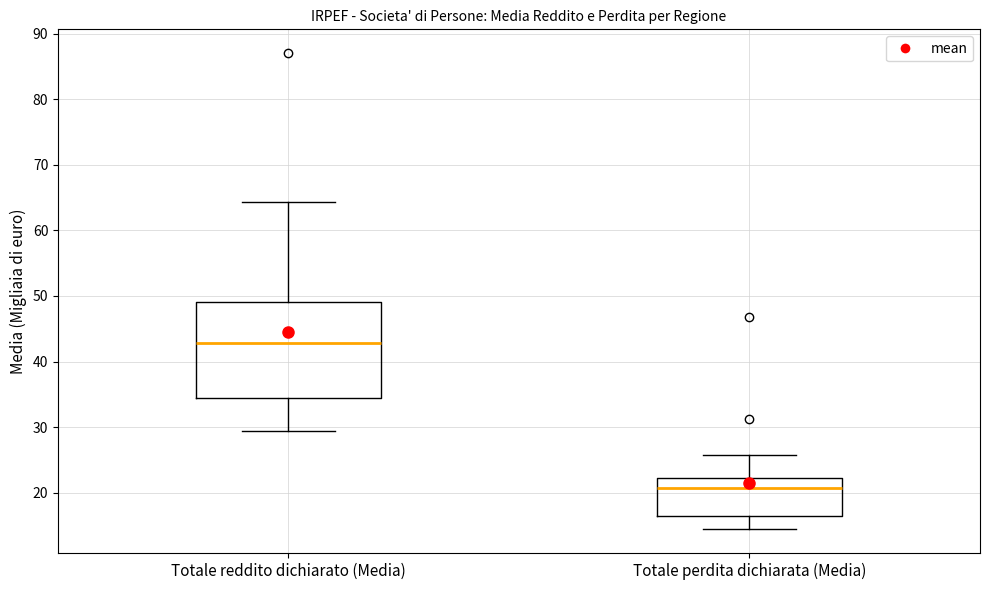

Reading left to right, read every box against the y-axis: the position of its median line, the range the box covers, and the ends of its whiskers. The values are not printed on the chart, so give them approximately, as read against the axis.

Totale reddito dichiarato (Media): median 43, box 34 to 49, whiskers 29 to 64
Totale perdita dichiarata (Media): median 21, box 16 to 22, whiskers 14 to 26